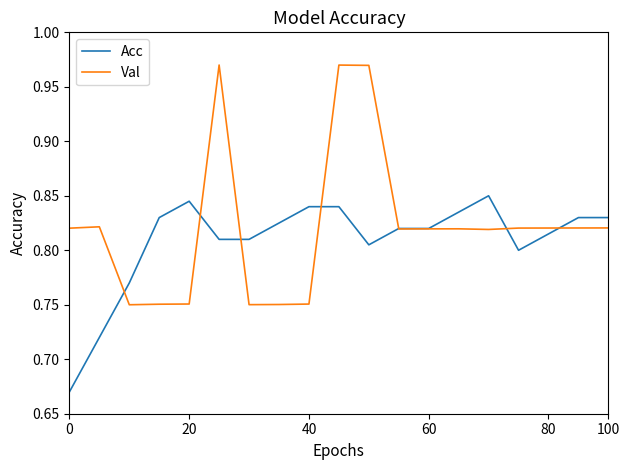

Which series has the largest range (max minus min)?

Val